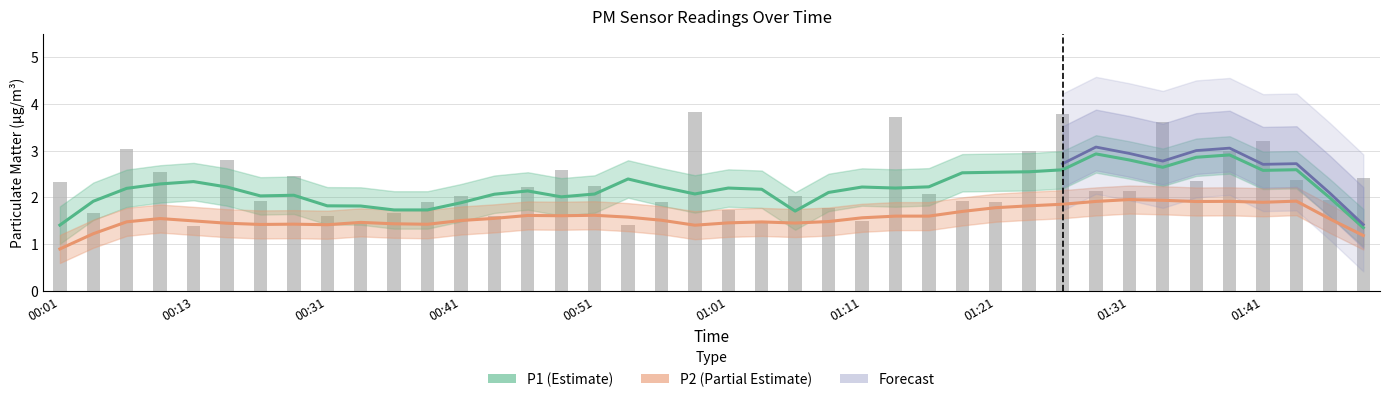

Are the bars grouped side by side (vs. stacked)?

No